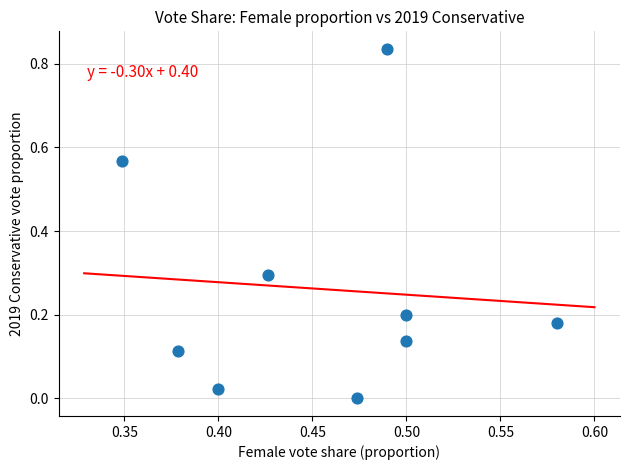

What is the average X value?

0.5